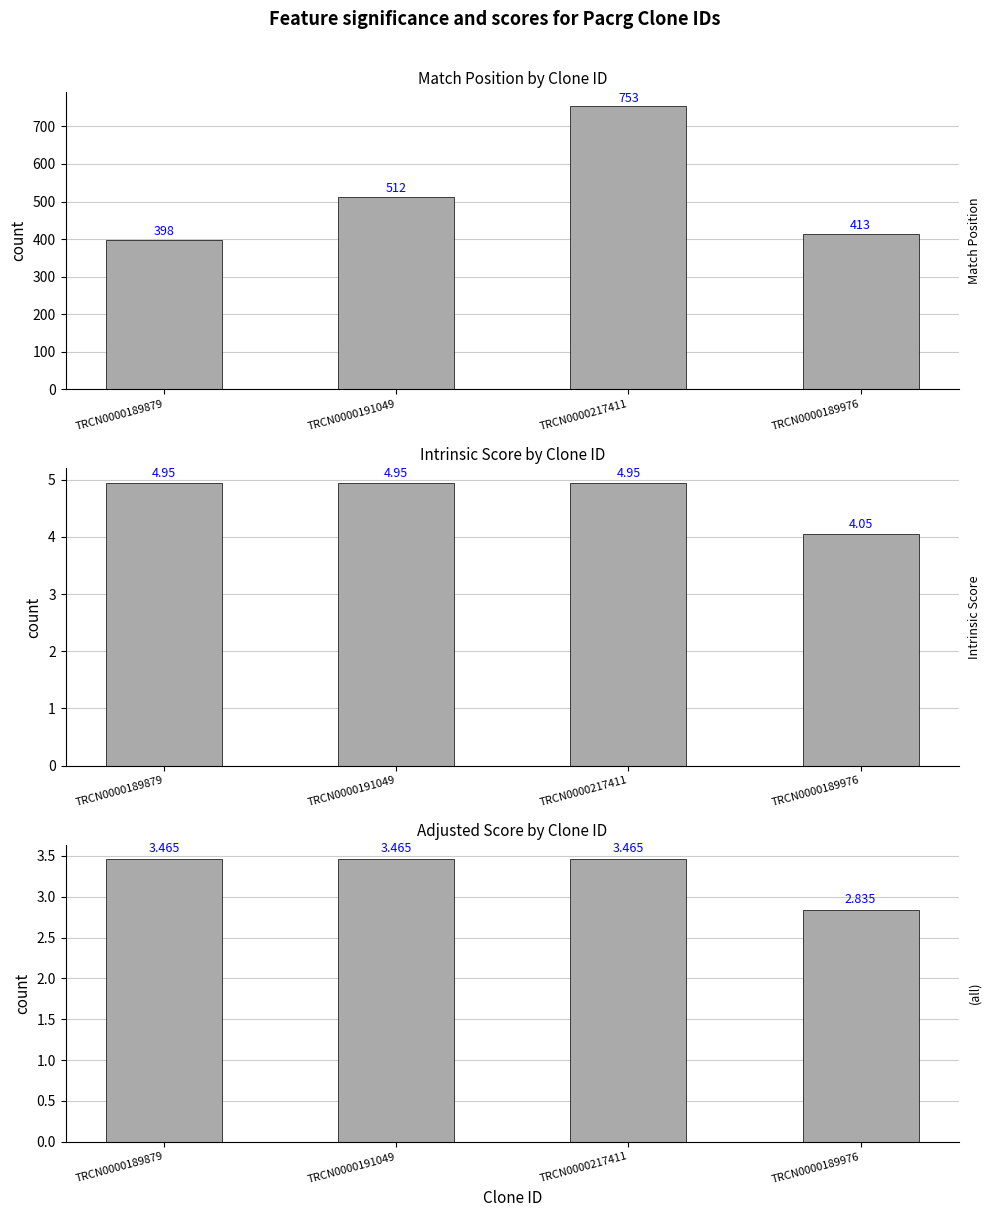

Reading right to left, what are all the values shown in this chart?

Match Position: TRCN0000189976=413.0	TRCN0000217411=753.0	TRCN0000191049=512.0	TRCN0000189879=398.0
Intrinsic Score: TRCN0000189976=4.0	TRCN0000217411=5.0	TRCN0000191049=5.0	TRCN0000189879=5.0
Adjusted Score: TRCN0000189976=2.8	TRCN0000217411=3.5	TRCN0000191049=3.5	TRCN0000189879=3.5